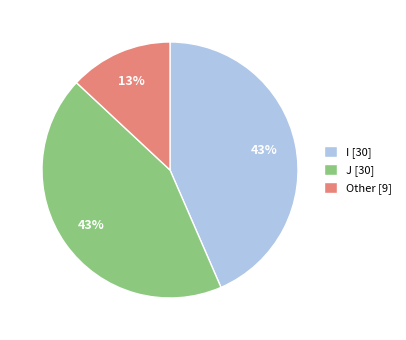

Is Other the majority of the pie?

No